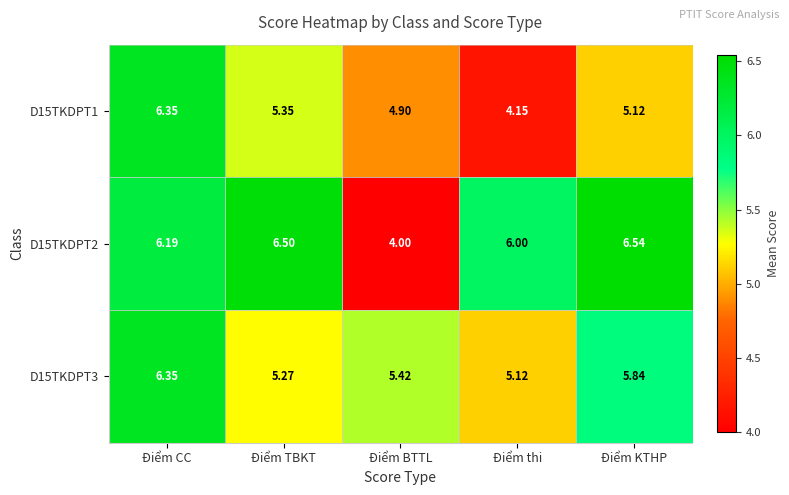

How many categories are shown in the chart?

5